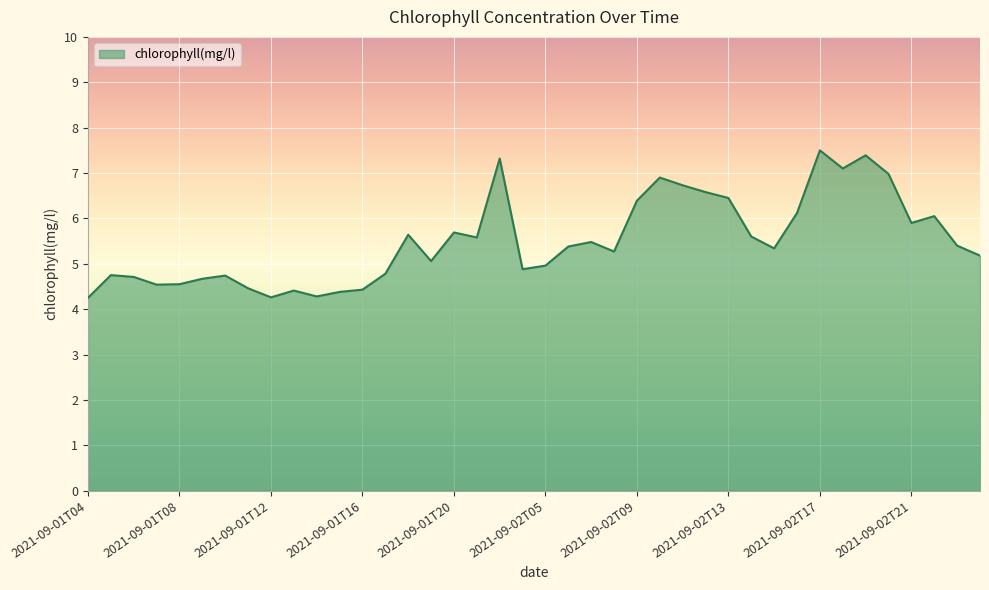

What is the greatest value displayed?

7.5